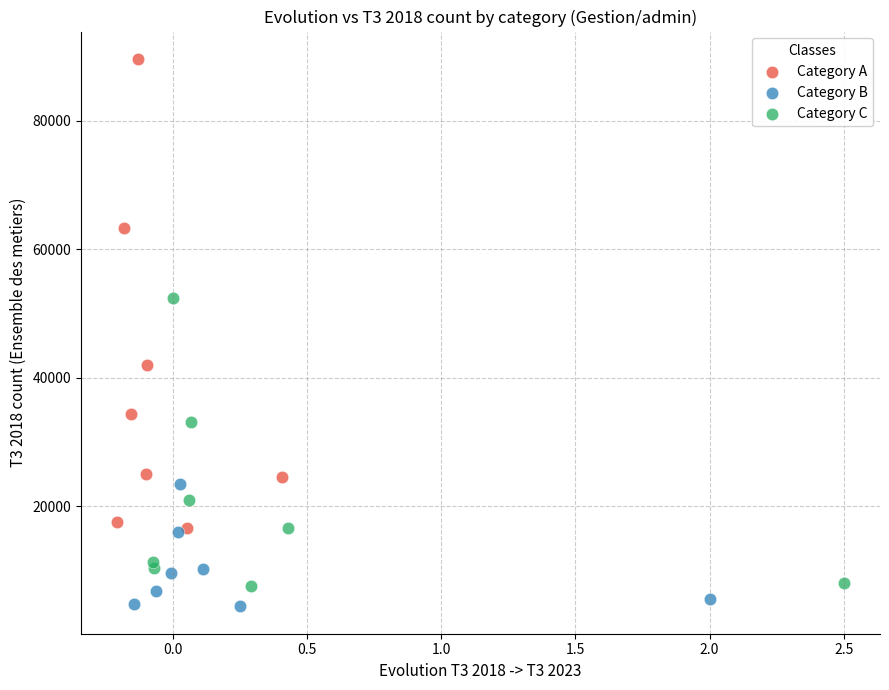

Which series has the widest spread of Y values?

Category A